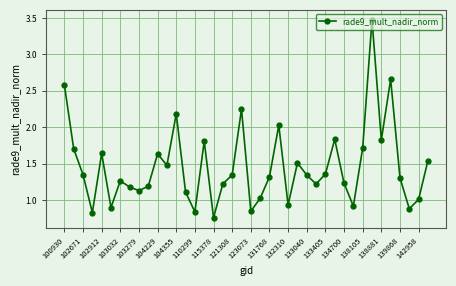

True or false: the data has more than 0 interior local peaks.

True